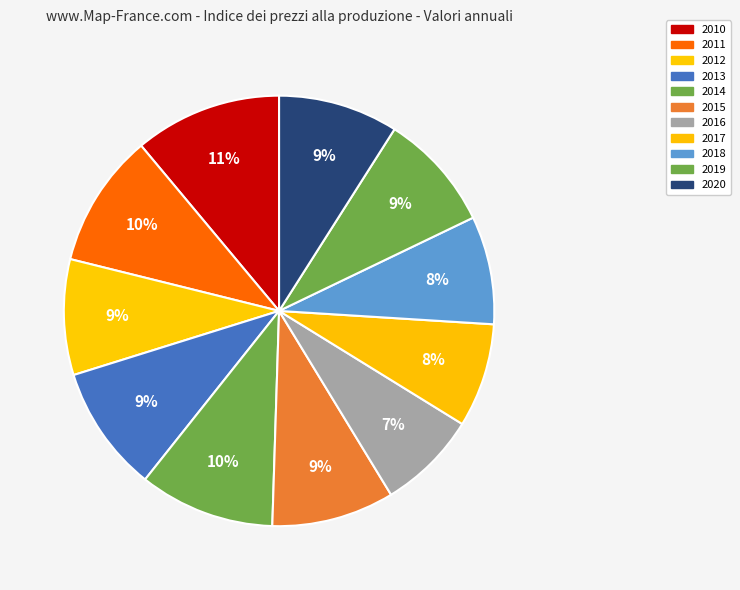

To the nearest percent, what portion does 2012 represent?

9%